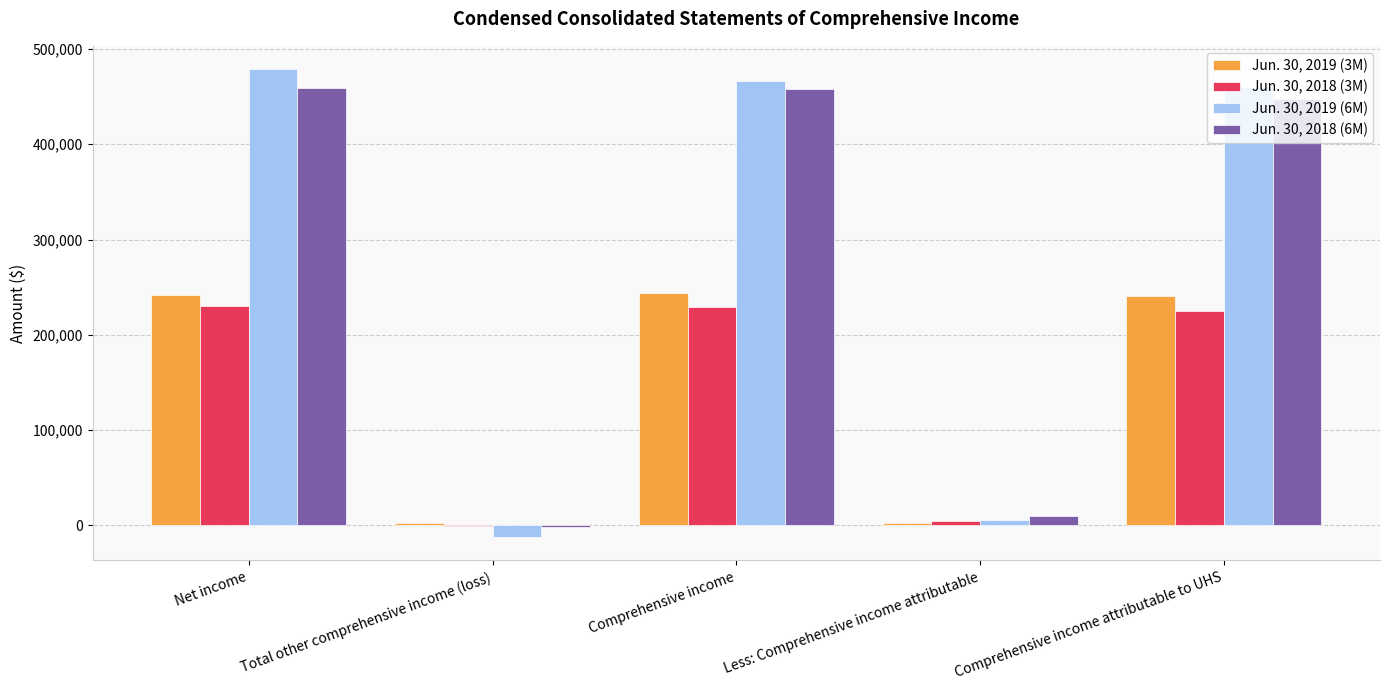

Which series has the largest range (max minus min)?

Jun. 30, 2019 (6M)